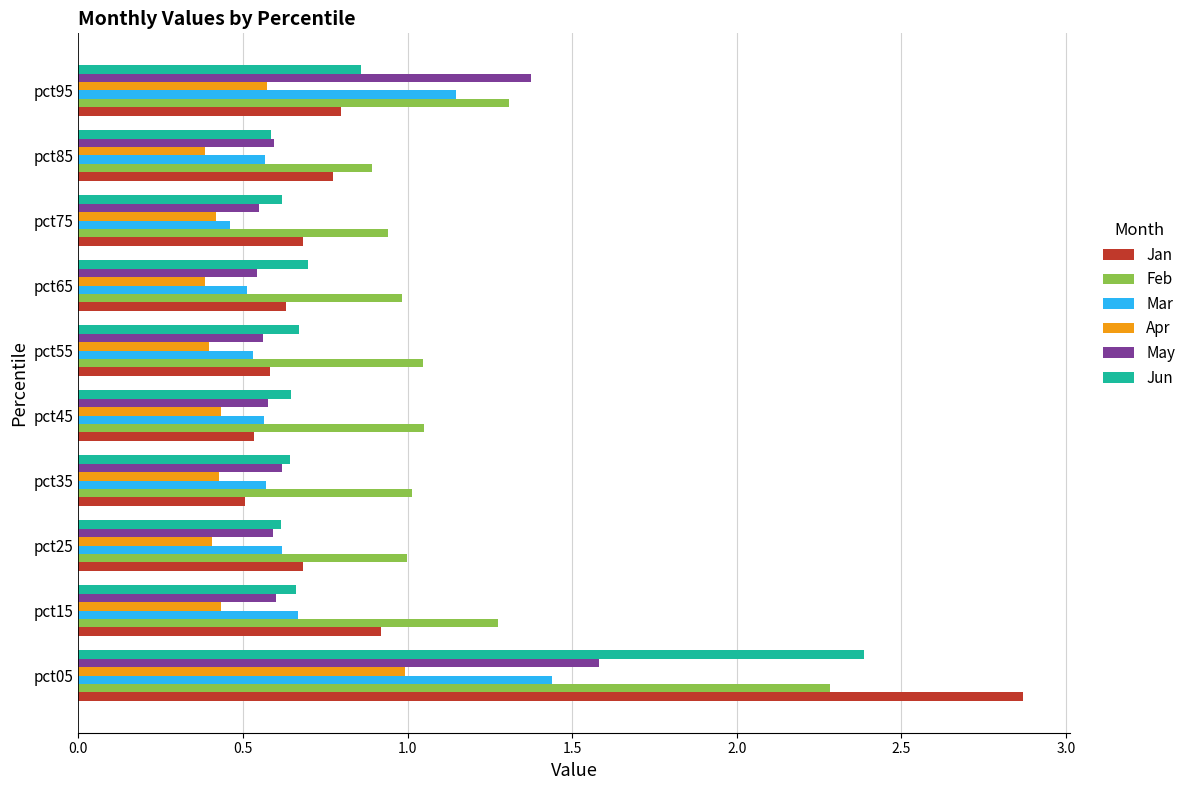

What is the maximum value for May?

1.6